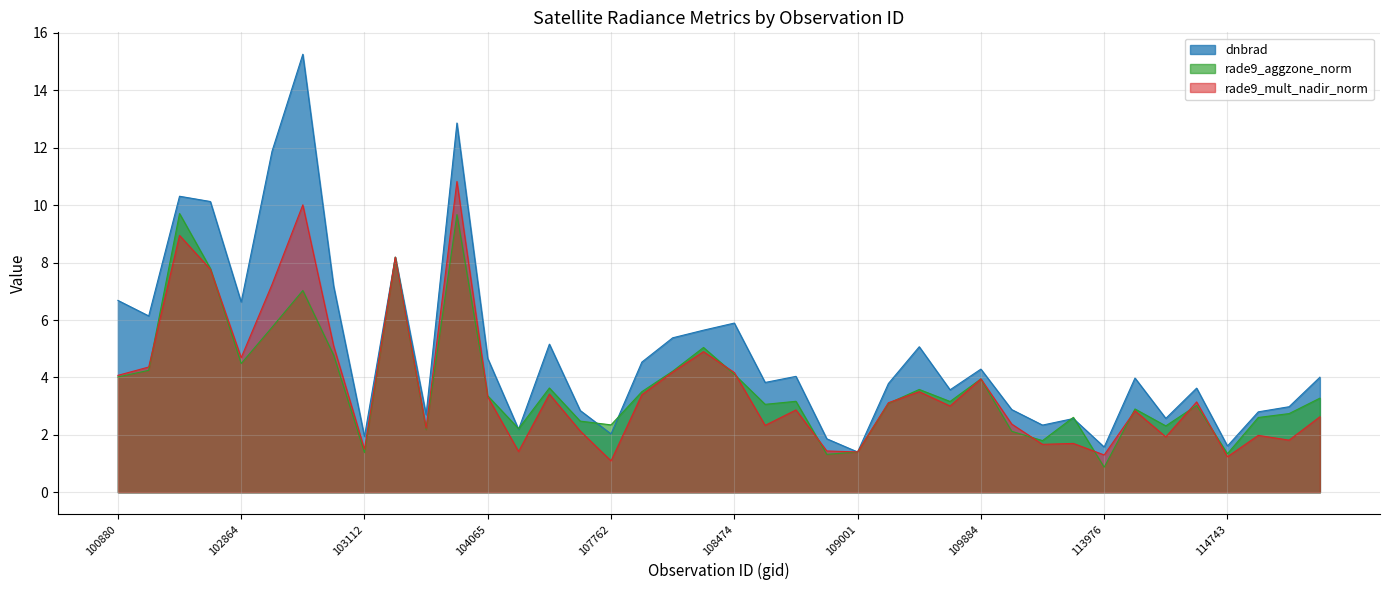

Which category has the lowest value across all series?

113976